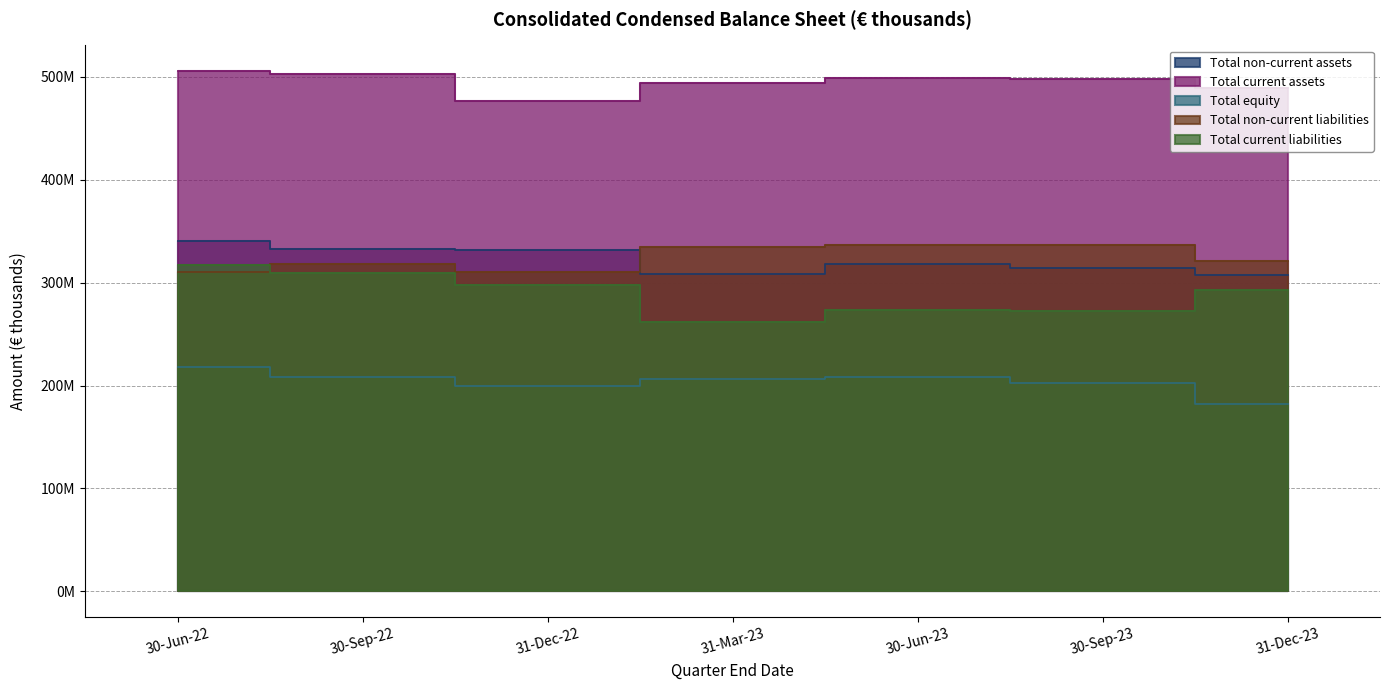

The value of Total current assets at 30-Jun-22 is 103830. True or false?

False